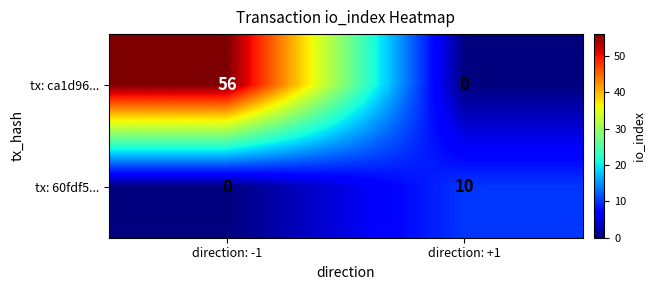

List the series in order of their overall mean, highest first.

tx: ca1d96..., tx: 60fdf5...